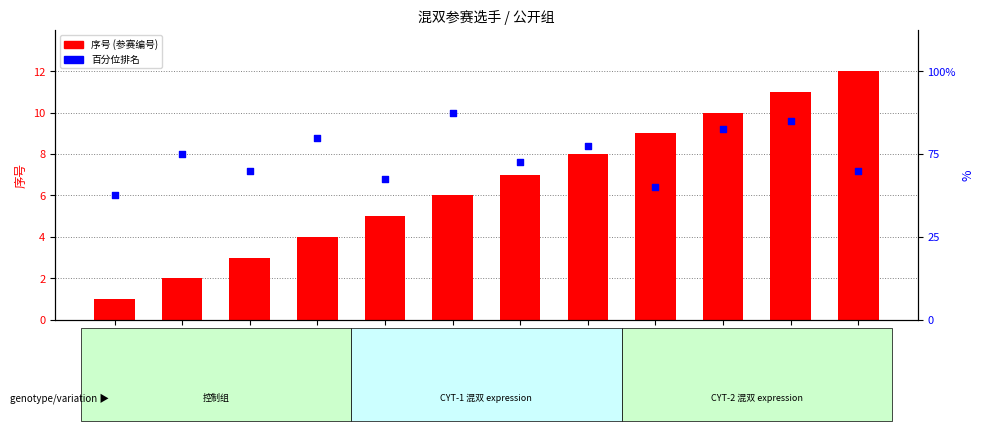

Which series reaches the maximum Y coordinate?

百分位排名